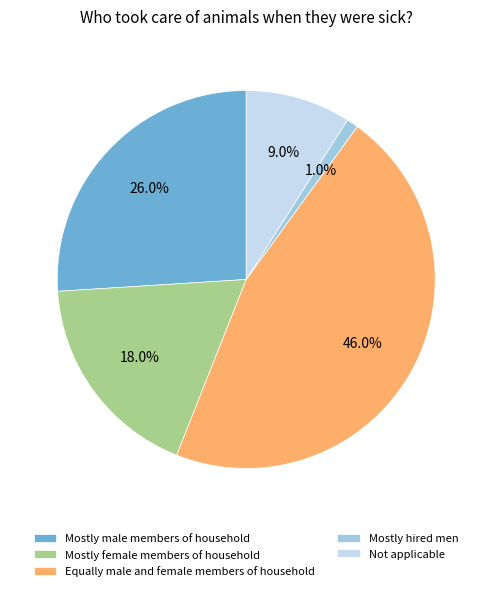

Is there any slice that represents more than half of the pie?

No